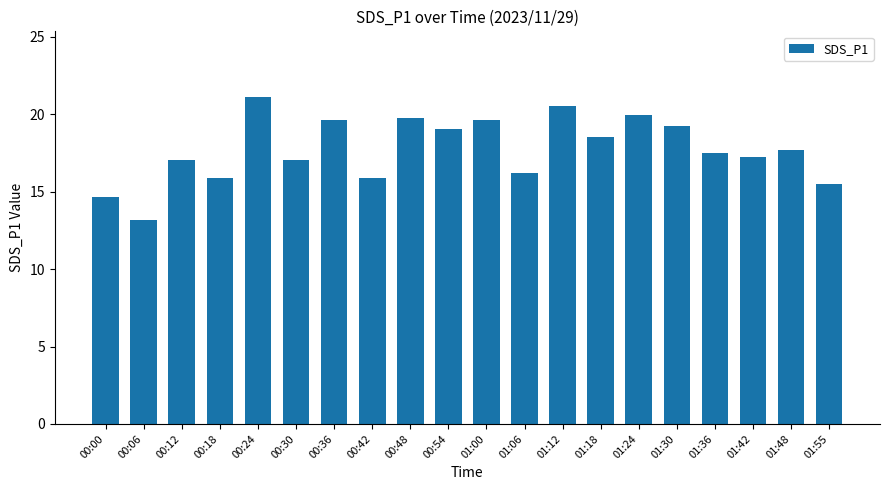

What is the change in value from 00:06 to 01:00?

+6.5